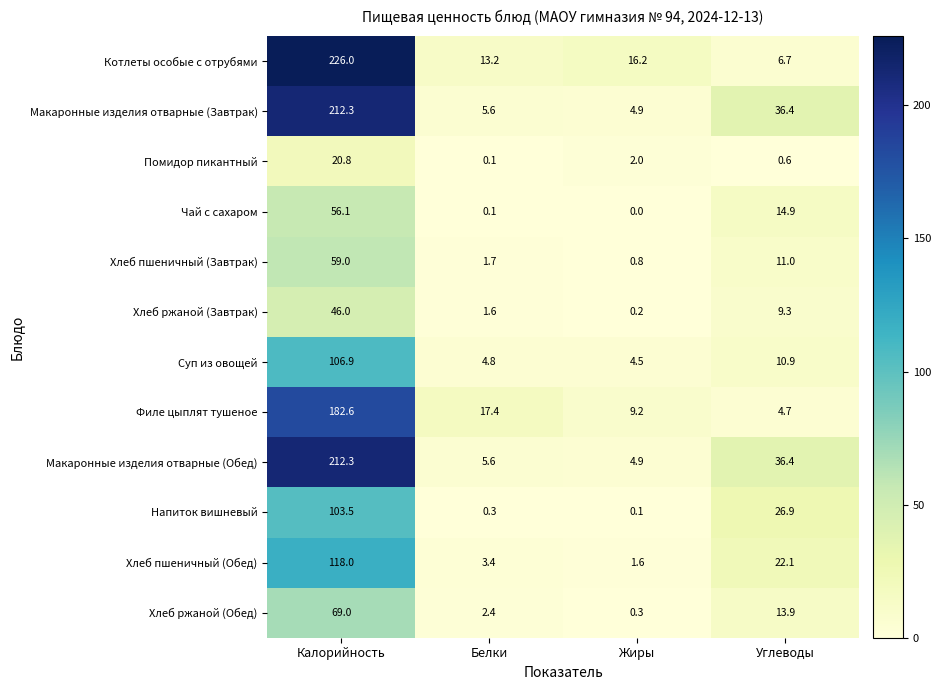

What is the difference between the second highest and second lowest values in the Напиток вишневый series?

26.6